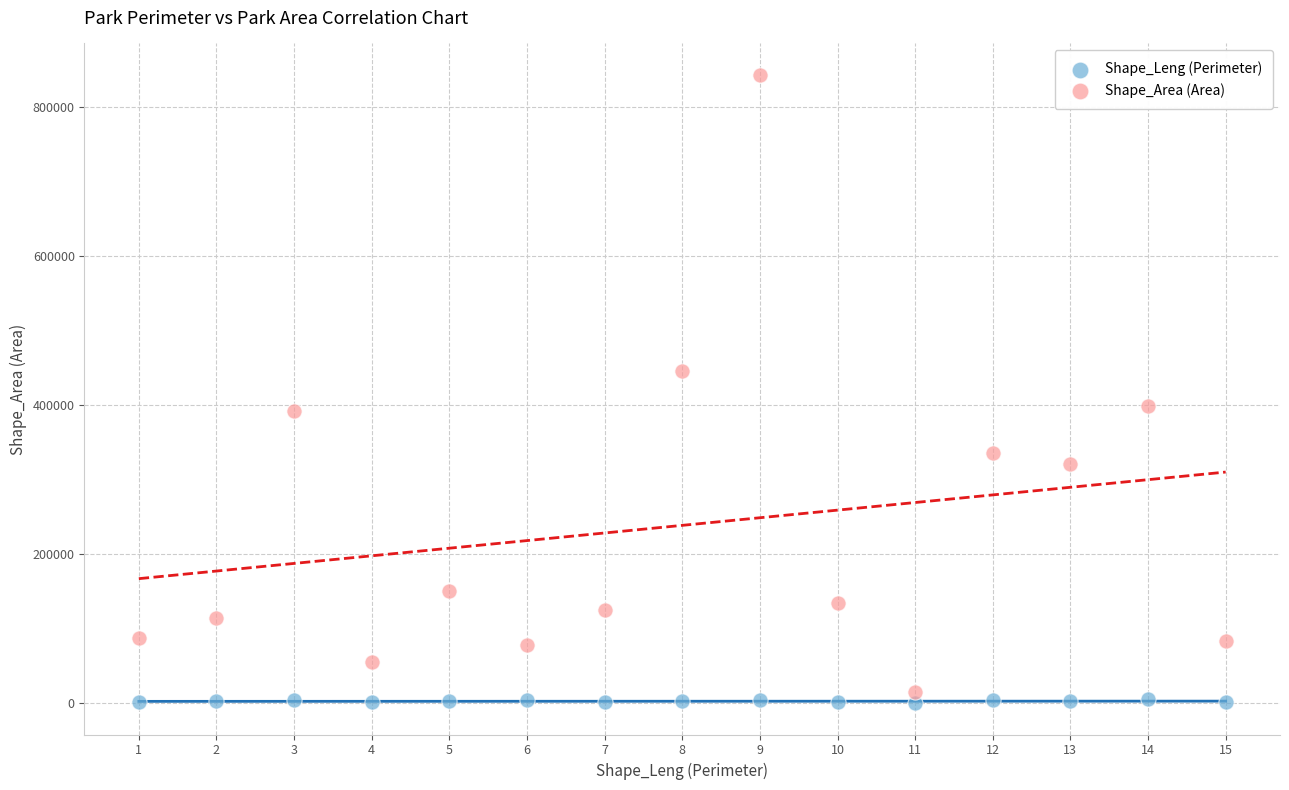

What are all the series names shown in the legend?

Shape_Leng (Perimeter), Shape_Area (Area)